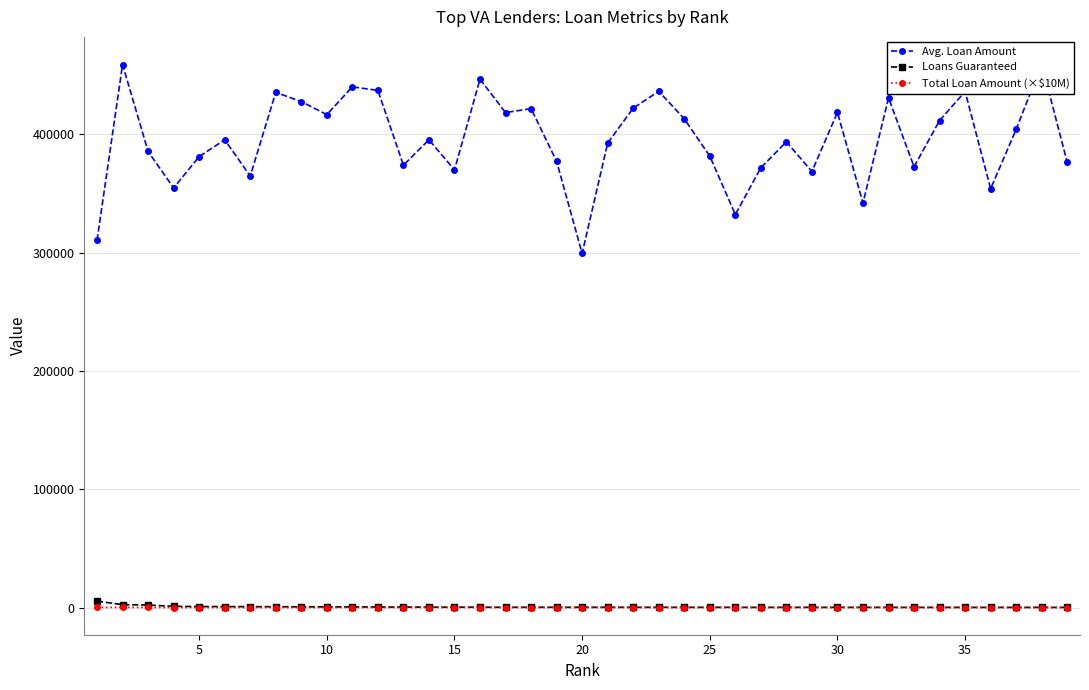

True or false: Avg. Loan Amount and Loans Guaranteed intersect in this chart.

False